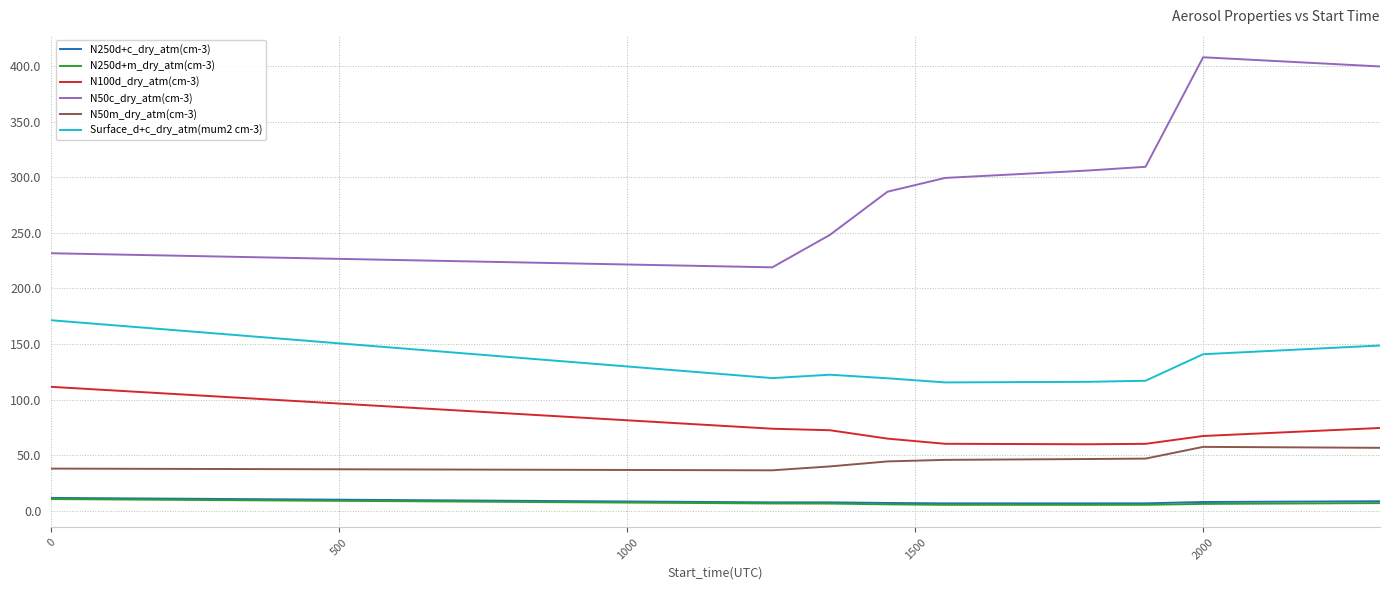

What is the maximum value for N50c_dry_atm(cm-3)?

407.9